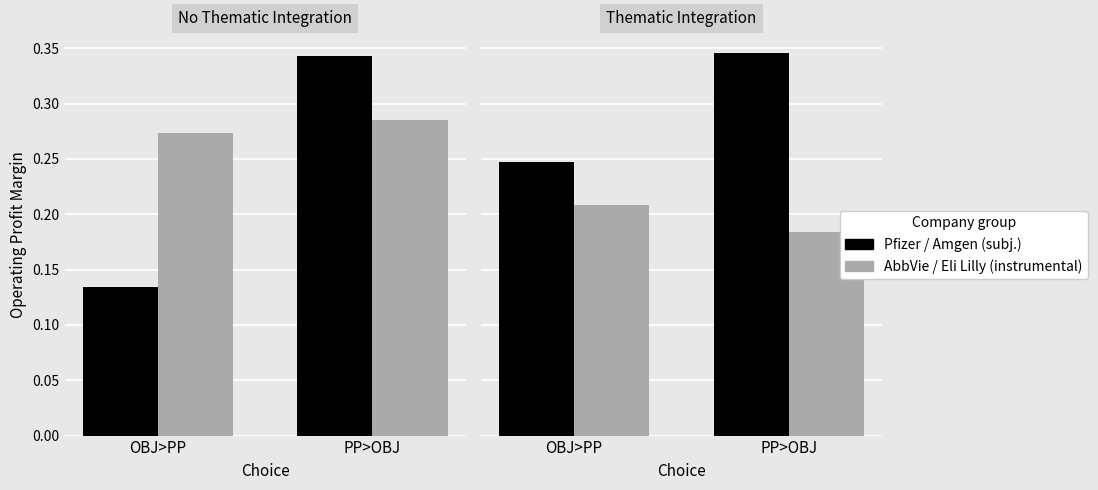

What value does the Eli Lilly & Co. series have at OBJ>PP?

0.2